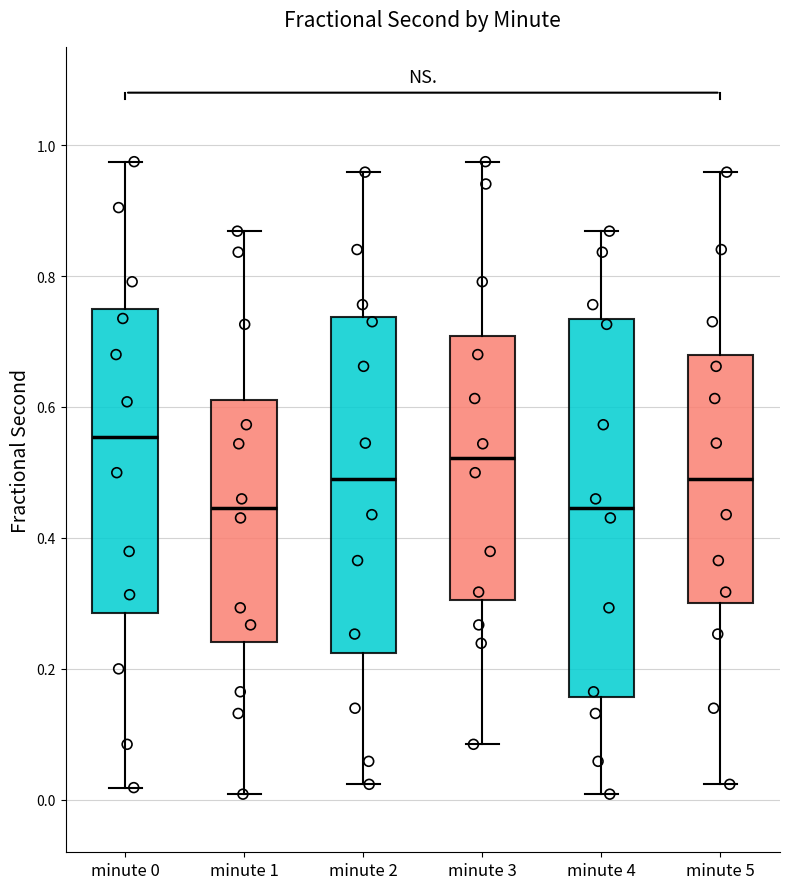

Reading left to right, transcribe this box plot: for each box, give where its median line is, the range the box spans, and where its two whiskers end, as read against the y-axis. The values are not printed on the chart, so give them approximately, as read against the axis.

minute 0: median 0.56, box 0.28 to 0.74, whiskers 0.02 to 0.98
minute 1: median 0.44, box 0.24 to 0.62, whiskers 0.00 to 0.86
minute 2: median 0.50, box 0.22 to 0.74, whiskers 0.02 to 0.96
minute 3: median 0.52, box 0.30 to 0.70, whiskers 0.08 to 0.98
minute 4: median 0.44, box 0.16 to 0.74, whiskers 0.00 to 0.86
minute 5: median 0.50, box 0.30 to 0.68, whiskers 0.02 to 0.96